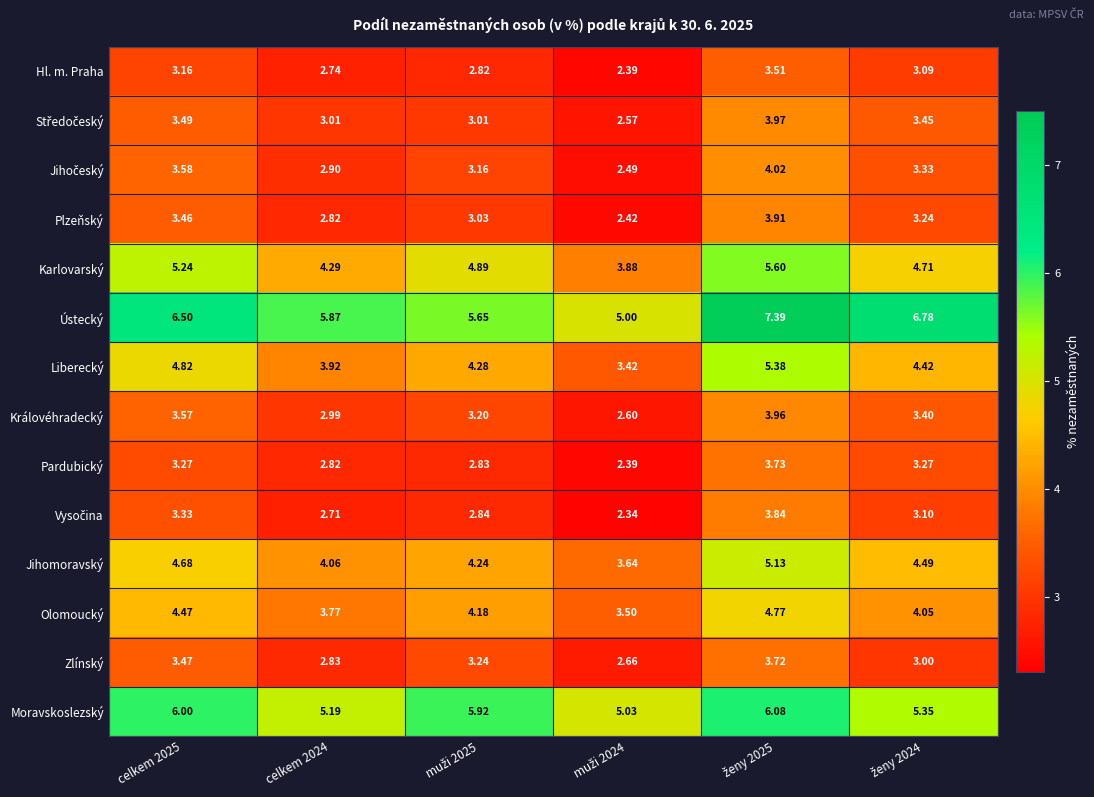

Which series has the largest total across all categories?

Ústecký